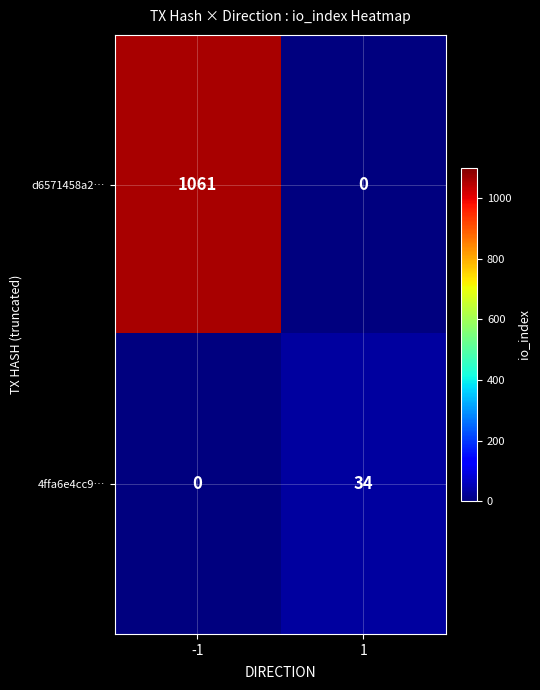

The value of d6571458a2… at -1 is 628. True or false?

False